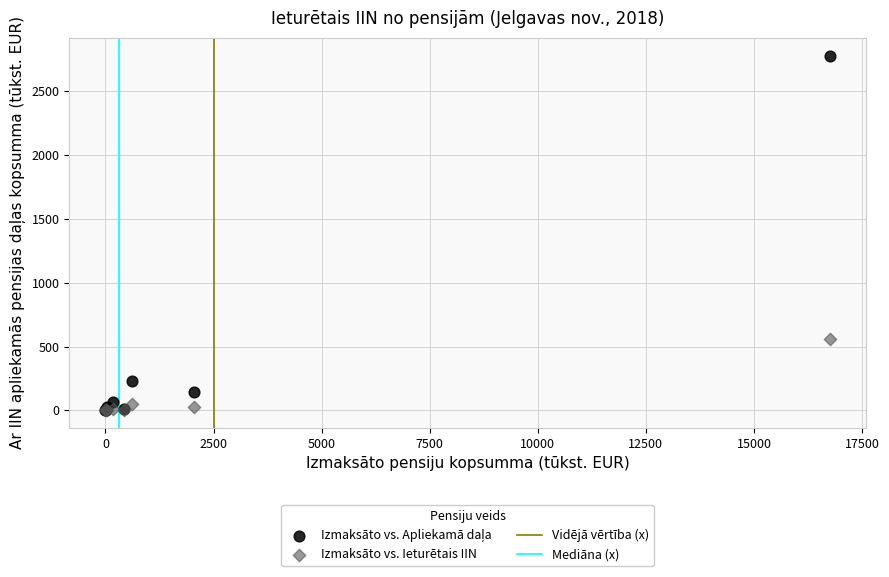

Across all series, what Y value is closest to 1390?

557.7